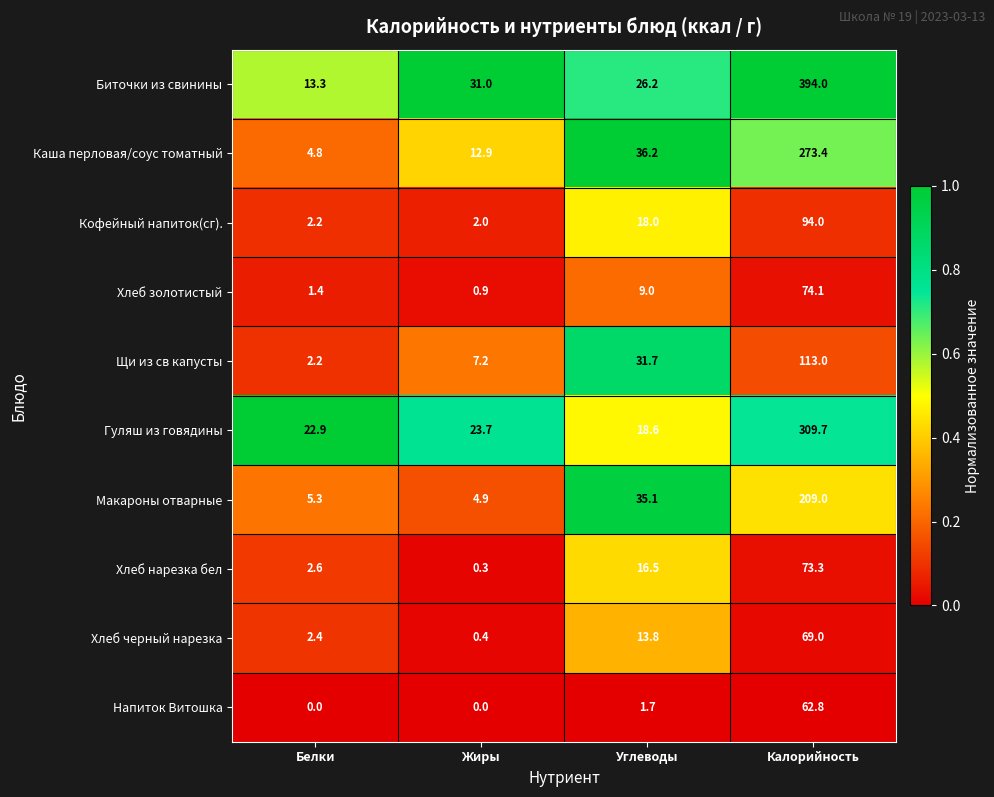

What is the sum of the Щи из св капусты values at Калорийность and Жиры?

120.2